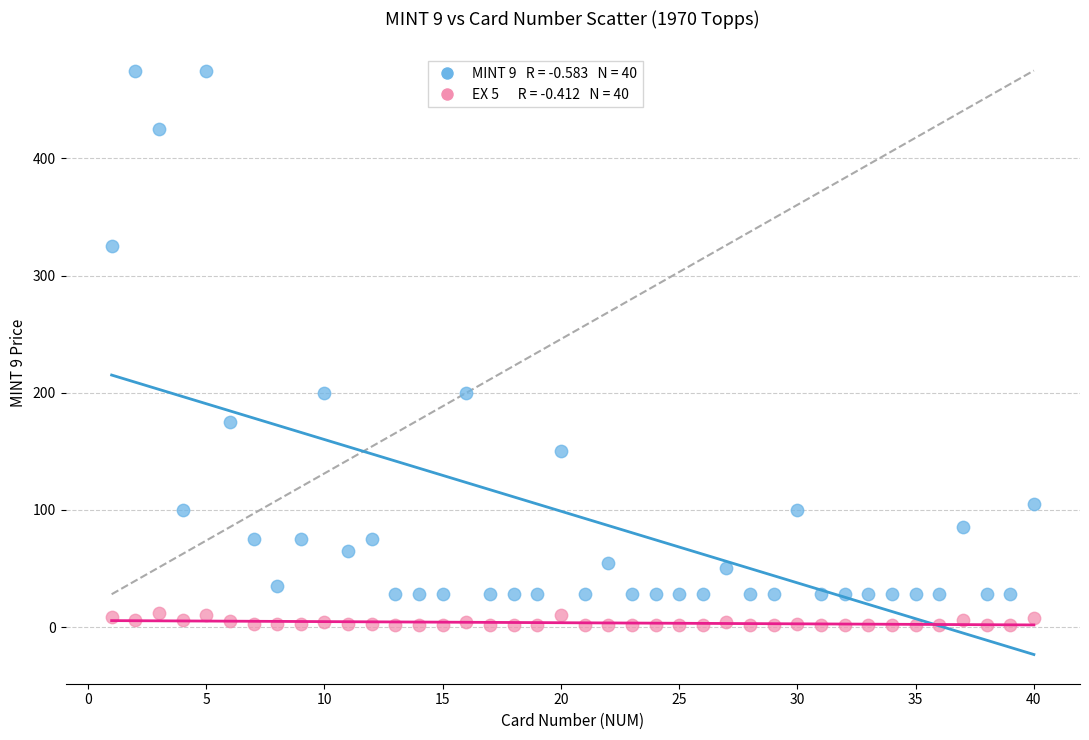

Across all data points, what is the range of Y values (max minus min)?

473